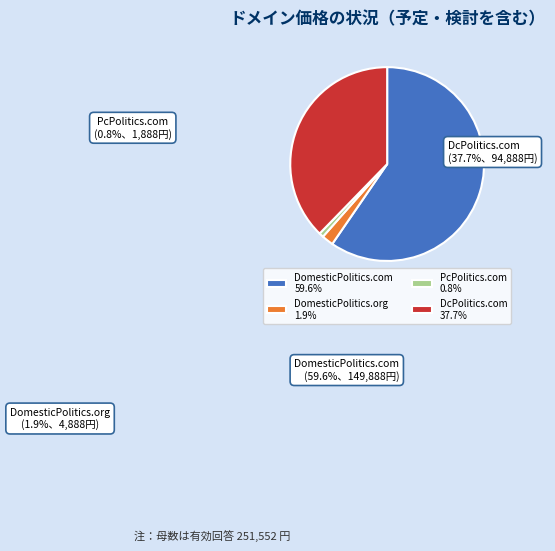

What is the majority slice?

DomesticPolitics.com